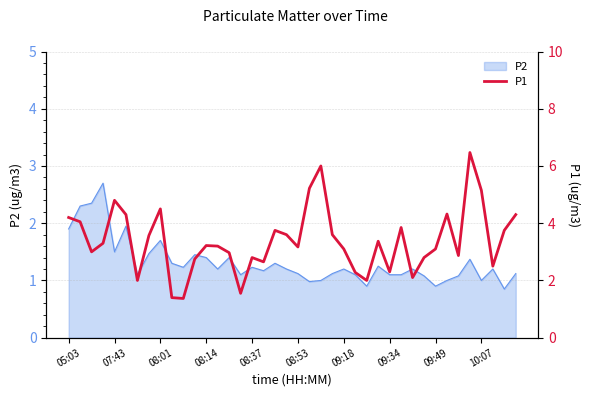

True or false: P2 has a value of 1.2 at 09:18.

True